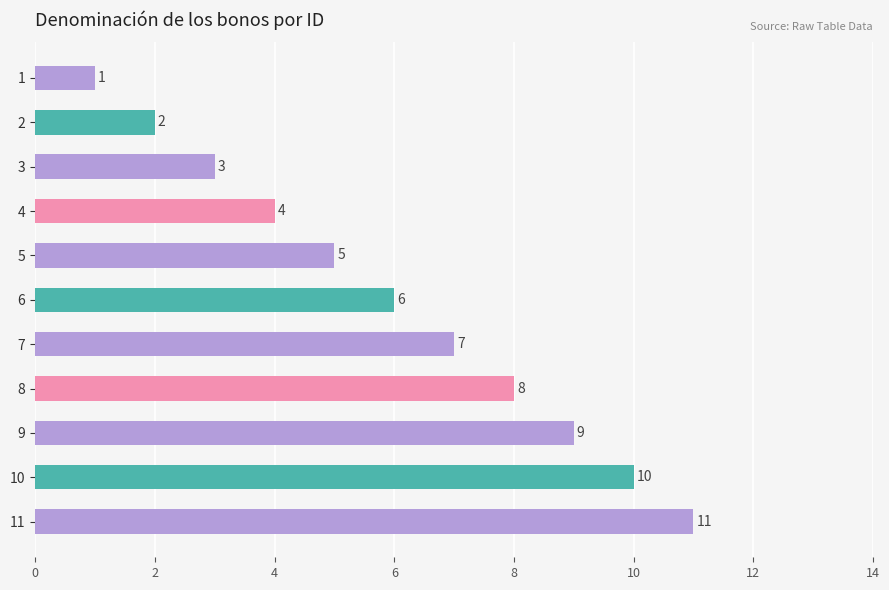

True or false: the data shows 18 at 10.

False